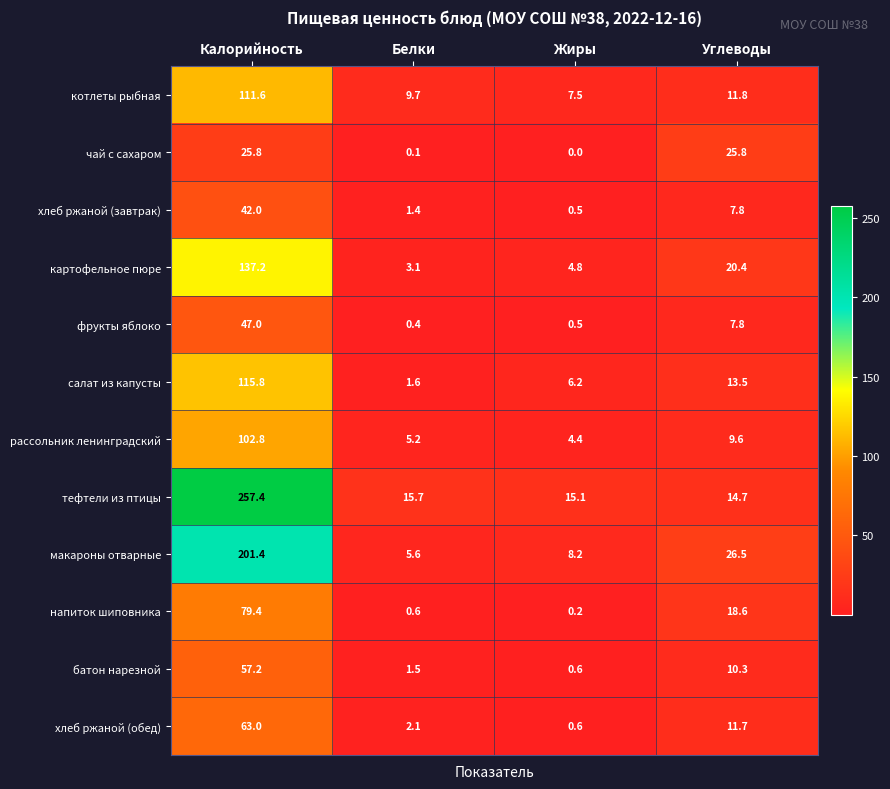

At Калорийность, list the series in order from smallest to largest.

чай с сахаром, хлеб ржаной (завтрак), фрукты яблоко, батон нарезной, хлеб ржаной (обед), напиток шиповника, рассольник ленинградский, котлеты рыбная, салат из капусты, картофельное пюре, макароны отварные, тефтели из птицы